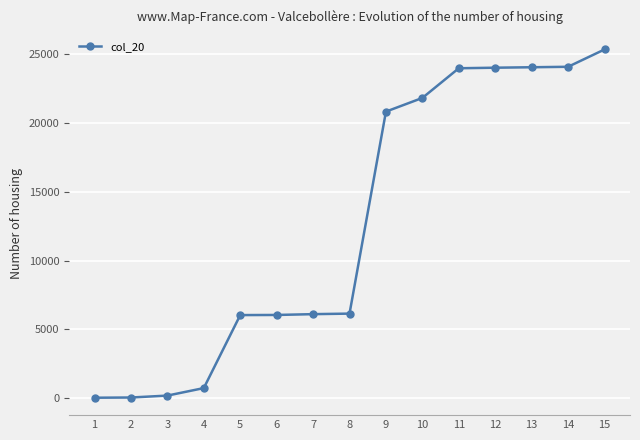

Read the value at 6, to the nearest 50.

6050